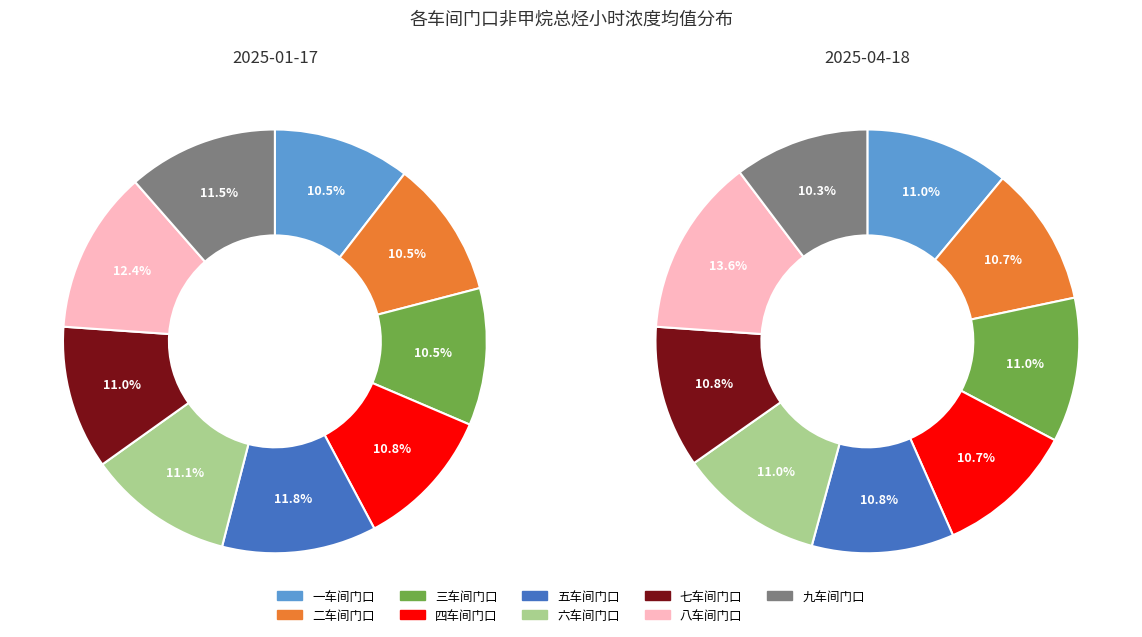

What percentage is NOT represented by 二车间门口?

89.5%